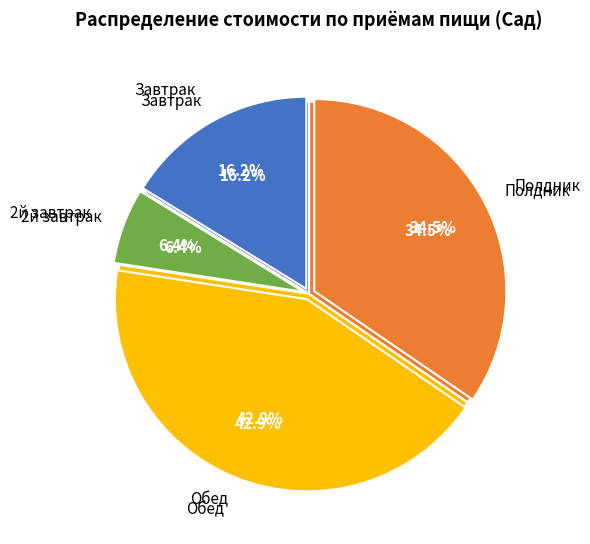

What is the ratio of the value at Обед to the value at Полдник?

1.2